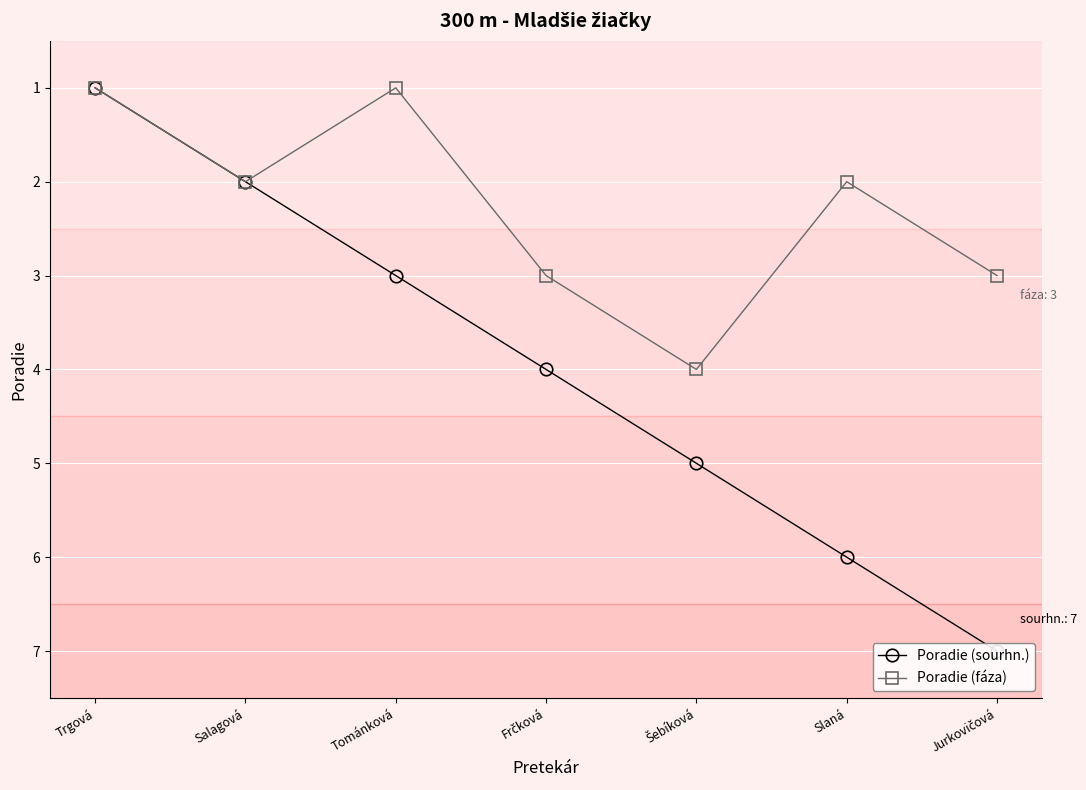

What is the difference between the maximum and minimum values in the Poradie (sourhn.) series?

6